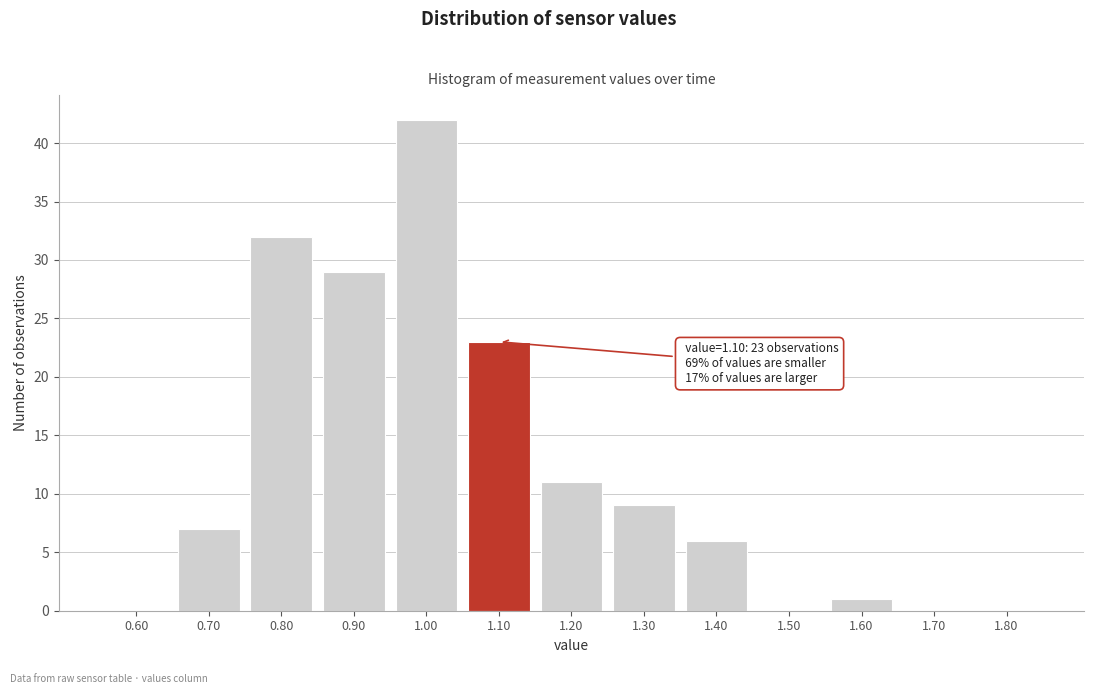

Reading left to right, list all the values displayed in this chart.

0.60=0	0.70=7	0.80=32	0.90=29	1.00=42	1.10=23	1.20=11	1.30=9	1.40=6	1.50=0	1.60=1	1.70=0	1.80=0